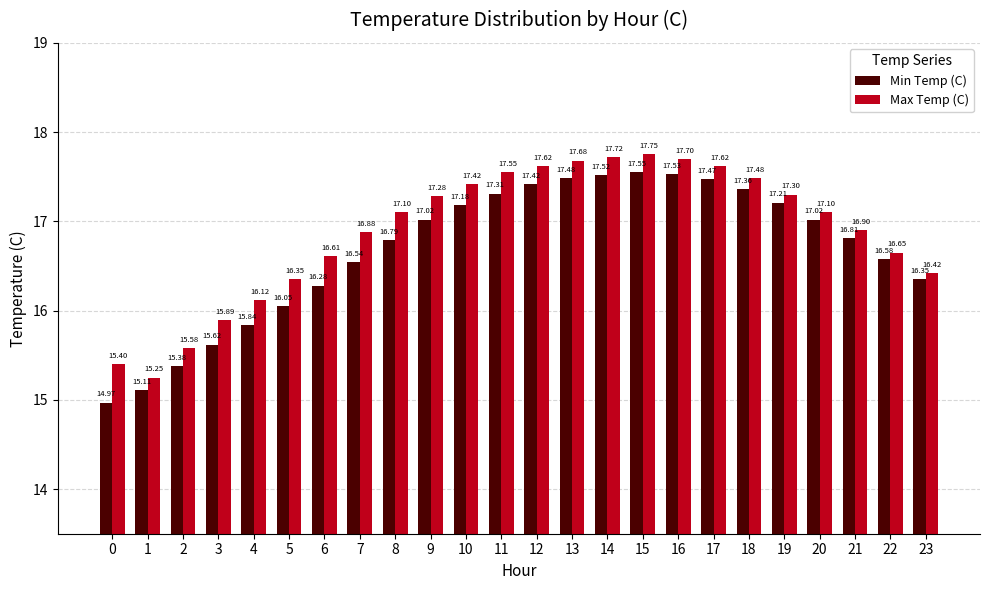

At which category is the sum across all series the highest?

15